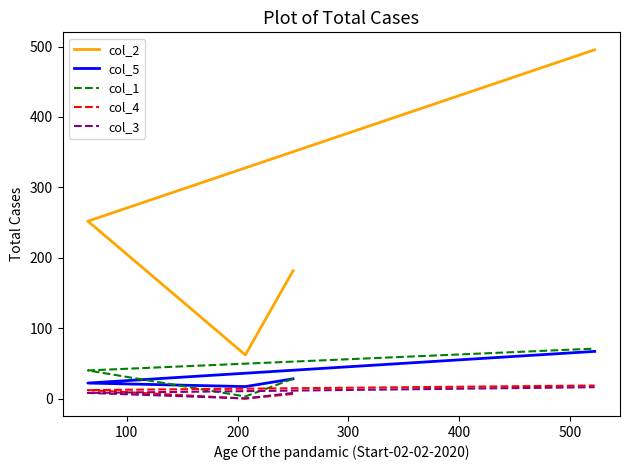

What is the minimum value for col_3?

0.1